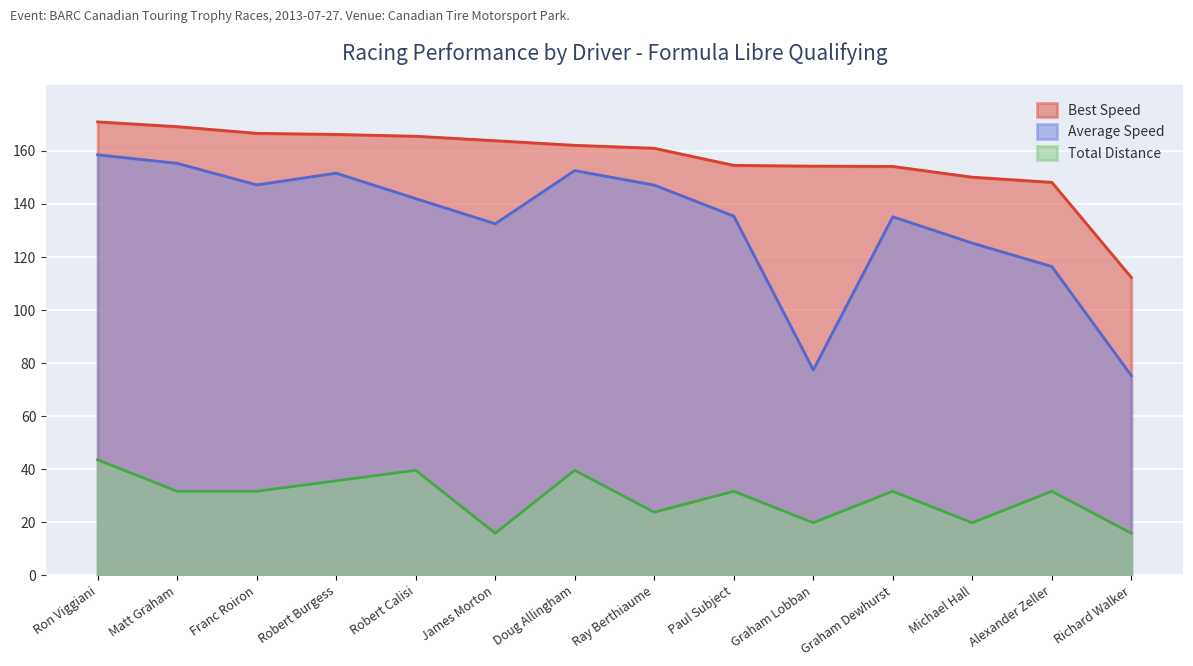

What is the value of the Best Lap time point at the 7th from the left?

162.1